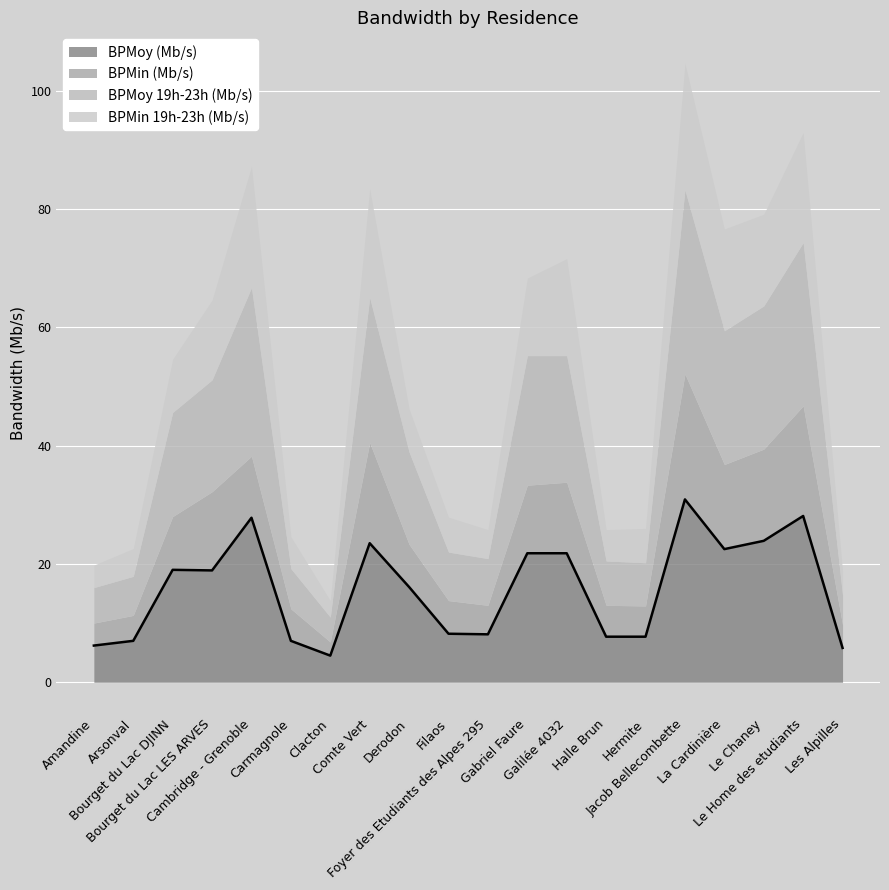

How many interior local valleys does the BPMin (Mb/s) series have?

4